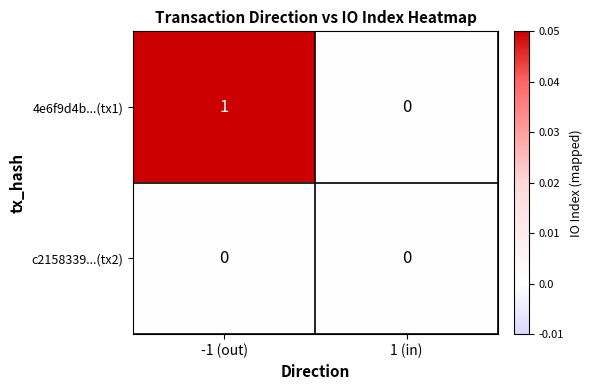

Which series has the widest spread of values?

4e6f9d4b...(tx1)